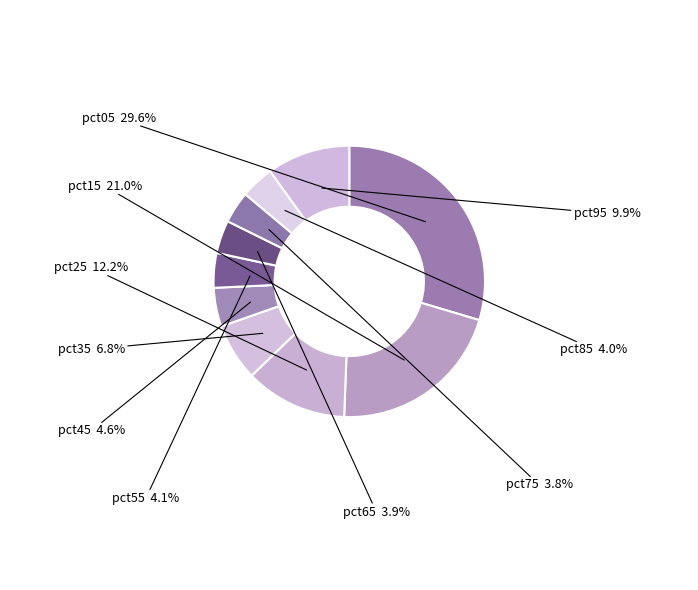

What is the largest slice in the pie chart?

pct05